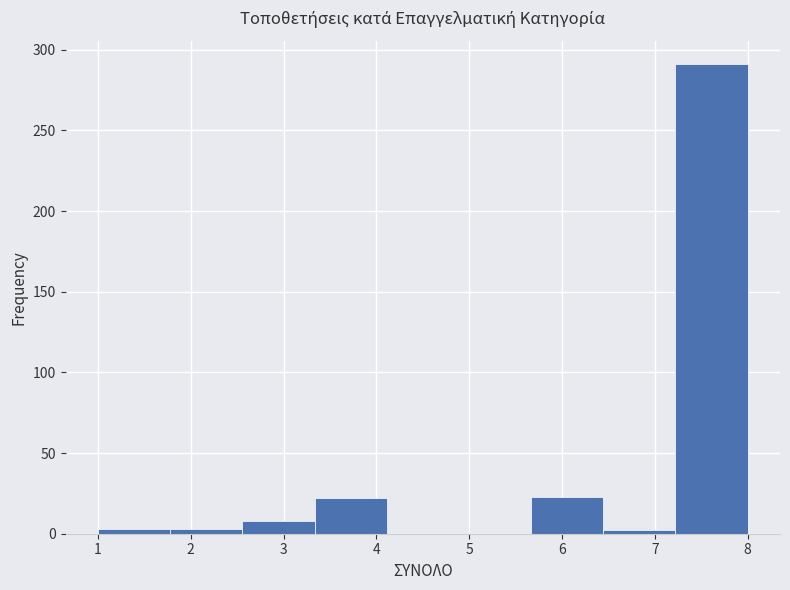

Reading left to right, list every bar in this chart as the range it spans on the x-axis followed by its height. Neither the bar edges nor the heights are printed on the chart, so give them approximately, as read against the axes.

1.0 to 1.8: under 5
1.8 to 2.6: under 5
2.6 to 3.3: 10
3.3 to 4.1: 20
4.1 to 4.9: 0
4.9 to 5.7: 0
5.7 to 6.4: 25
6.4 to 7.2: under 5
7.2 to 8.0: 290